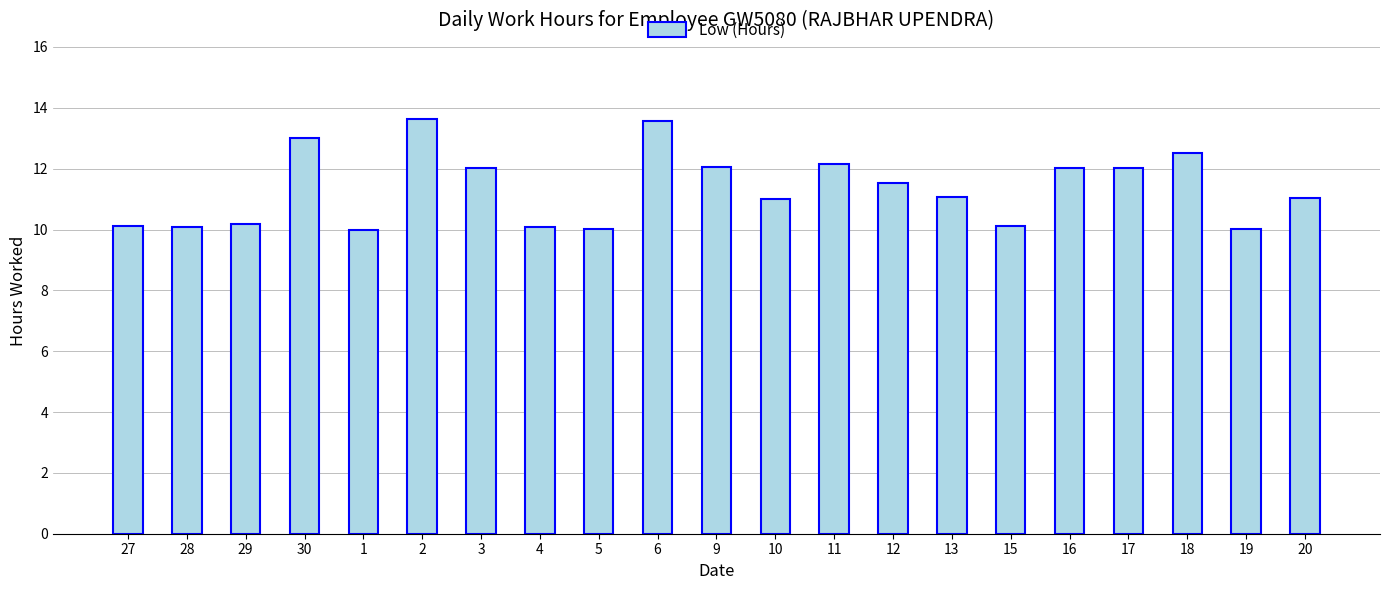

What position from the right is 16?

5